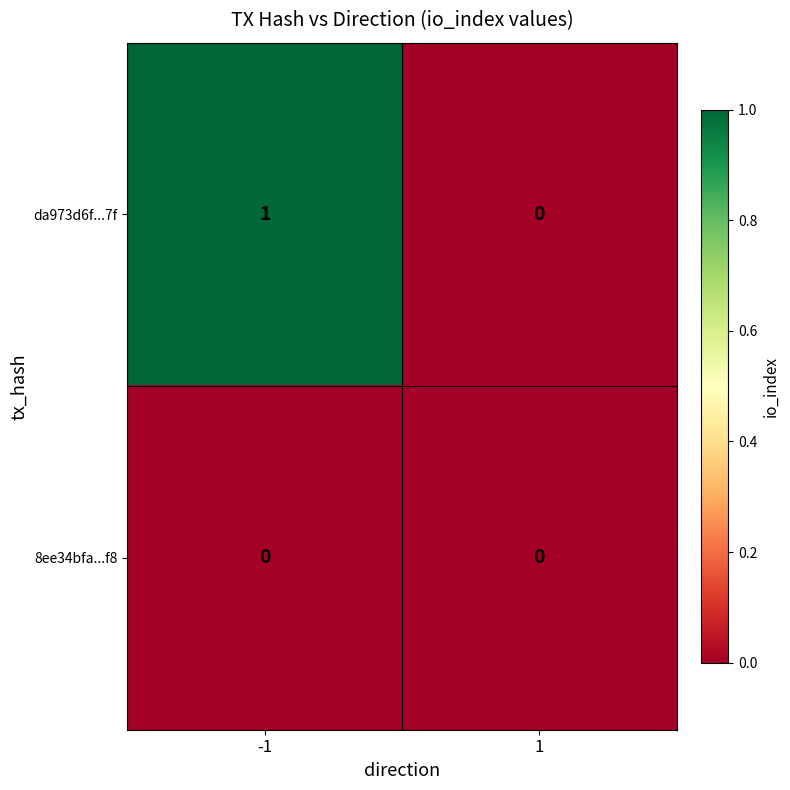

Is it true that 8ee34bfa...f8 equals 0 at -1?

True